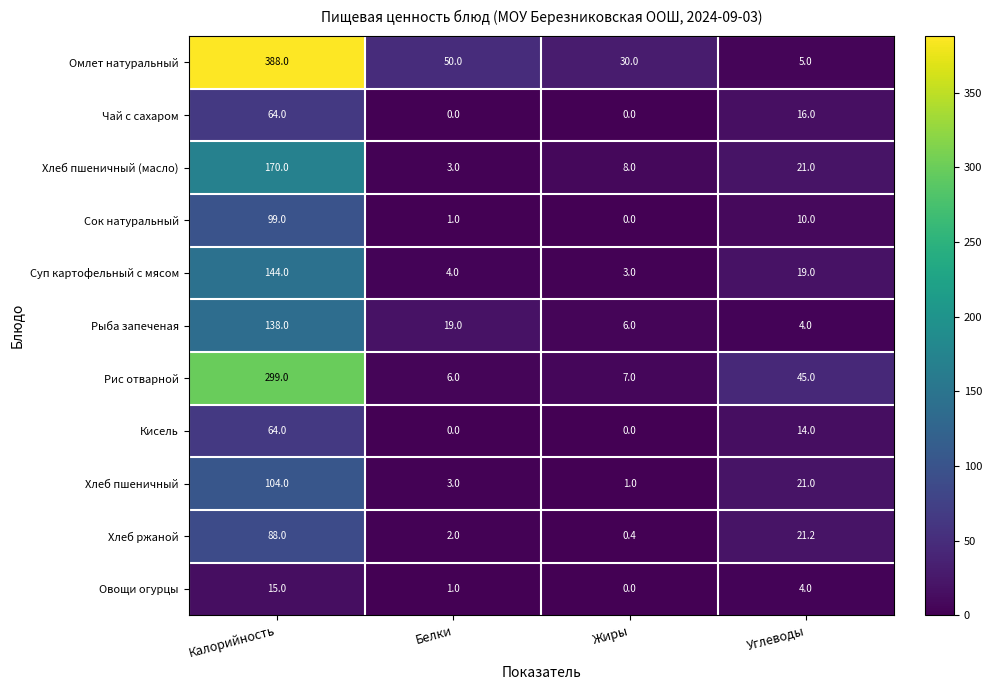

What is the sum of all Хлеб ржаной values?

111.6